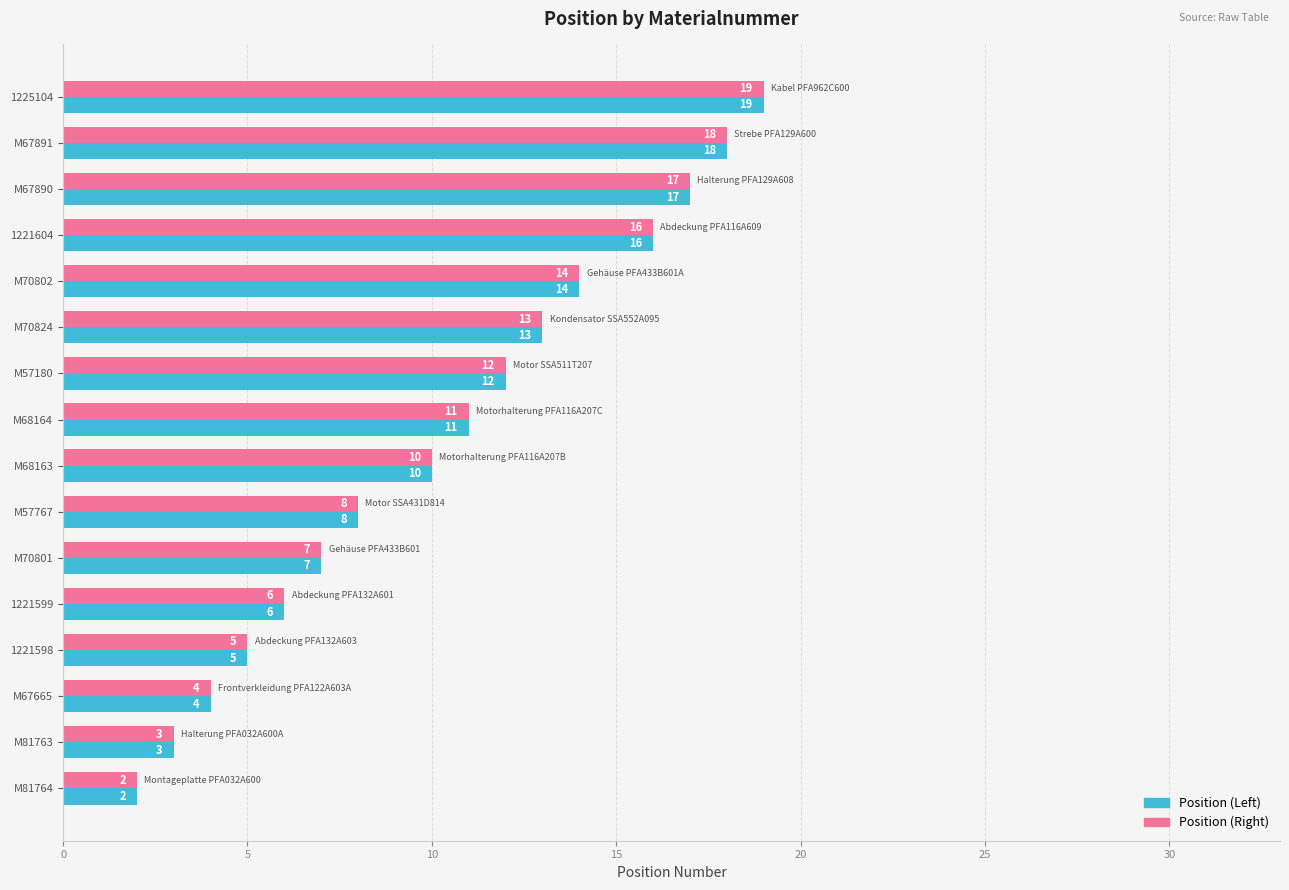

Read the Position (Right) value at M70824, to the nearest 5.

15